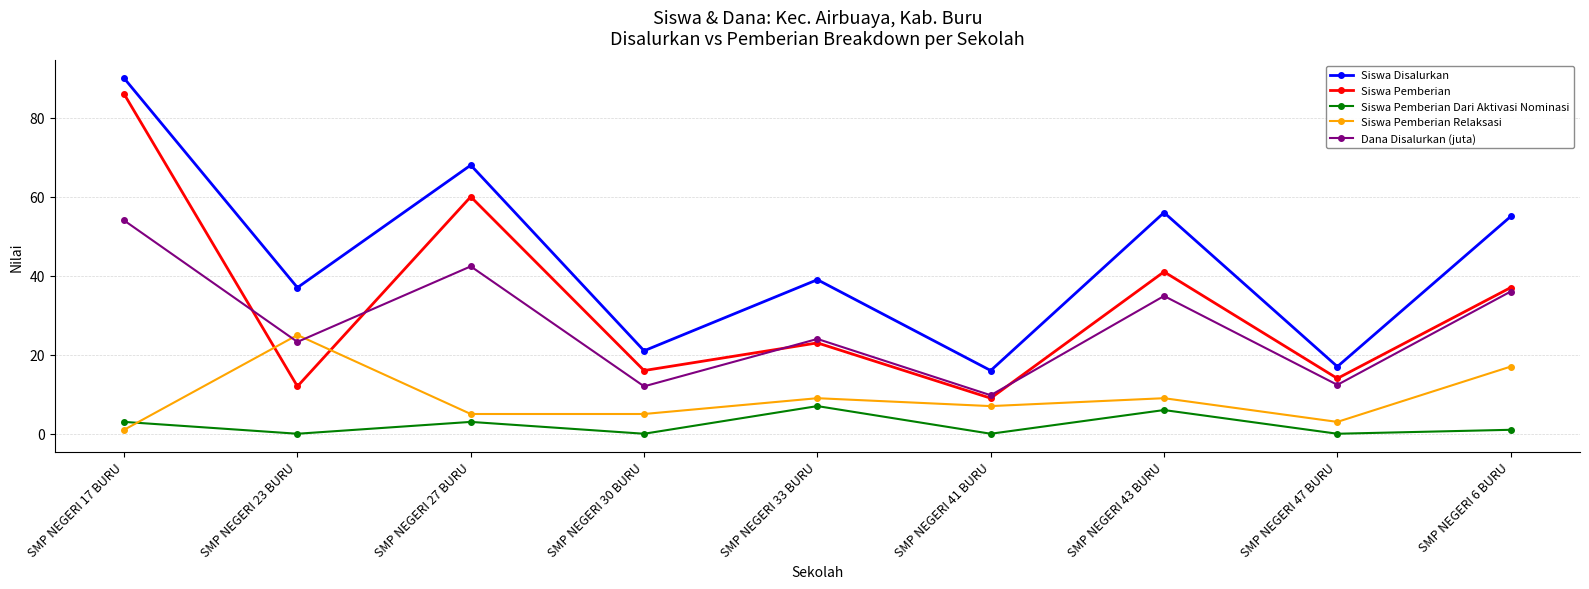

Which series has the widest spread of values?

Siswa Pemberian